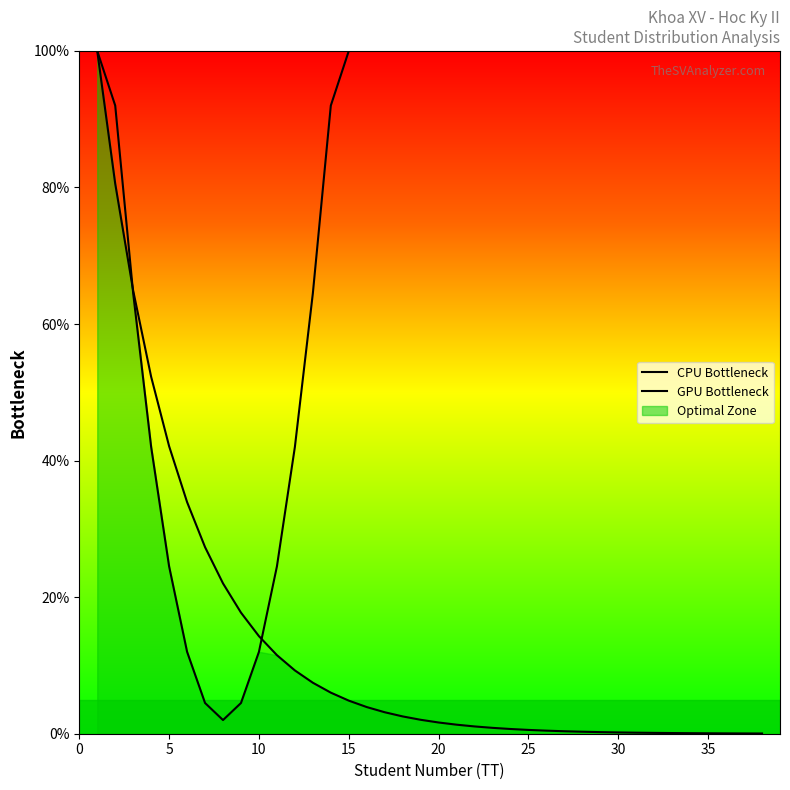

Which series has the largest range (max minus min)?

CPU Bottleneck